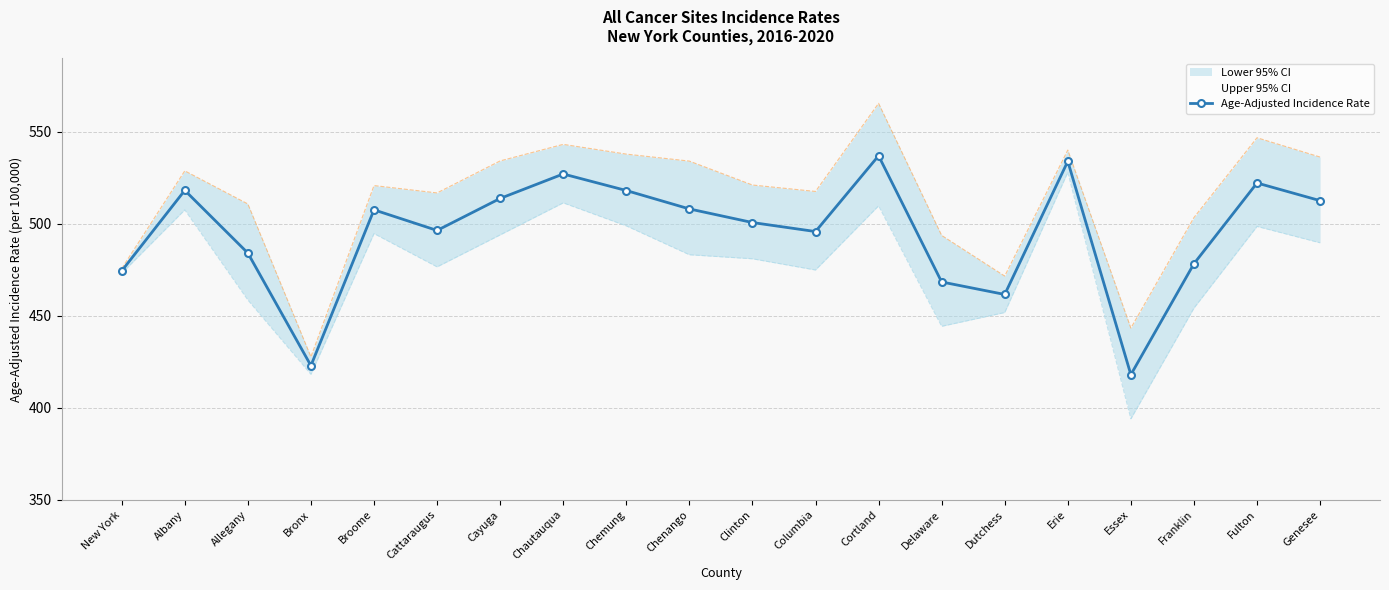

True or false: Upper 95% CI and Age-Adjusted Incidence Rate intersect in this chart.

False